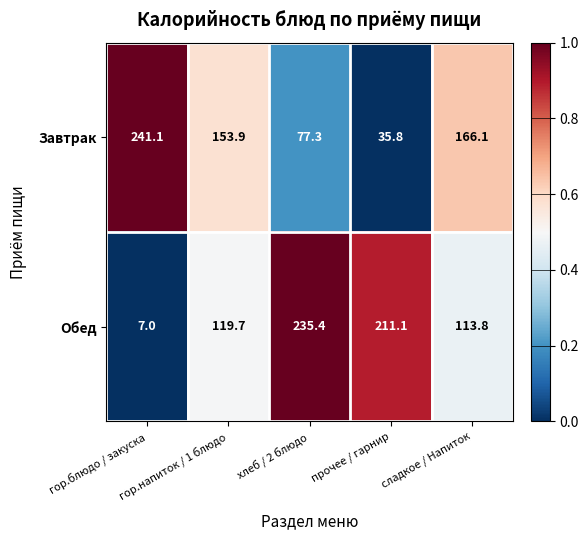

At how many categories does at least one series exceed 166?

4